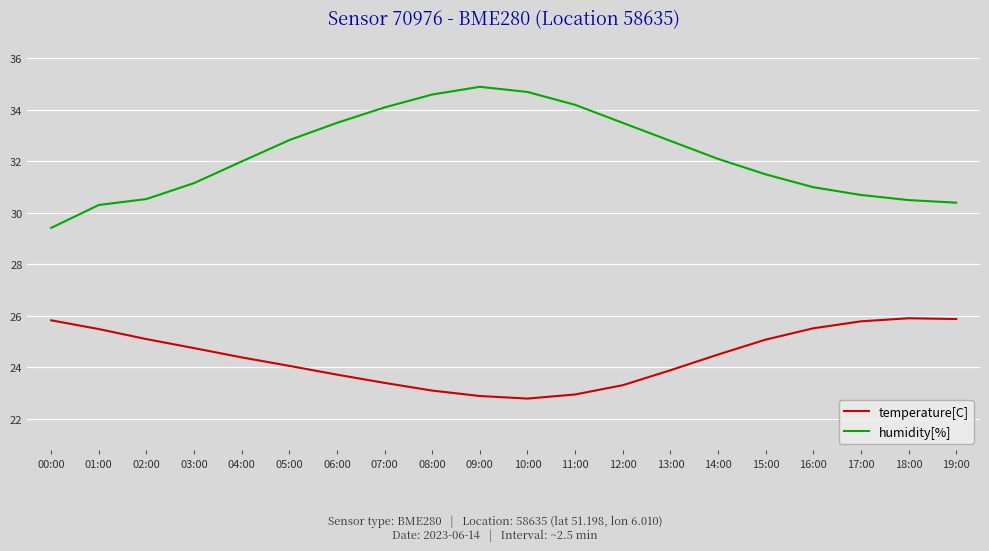

What is the difference between the highest and lowest values at 12:00?

10.2